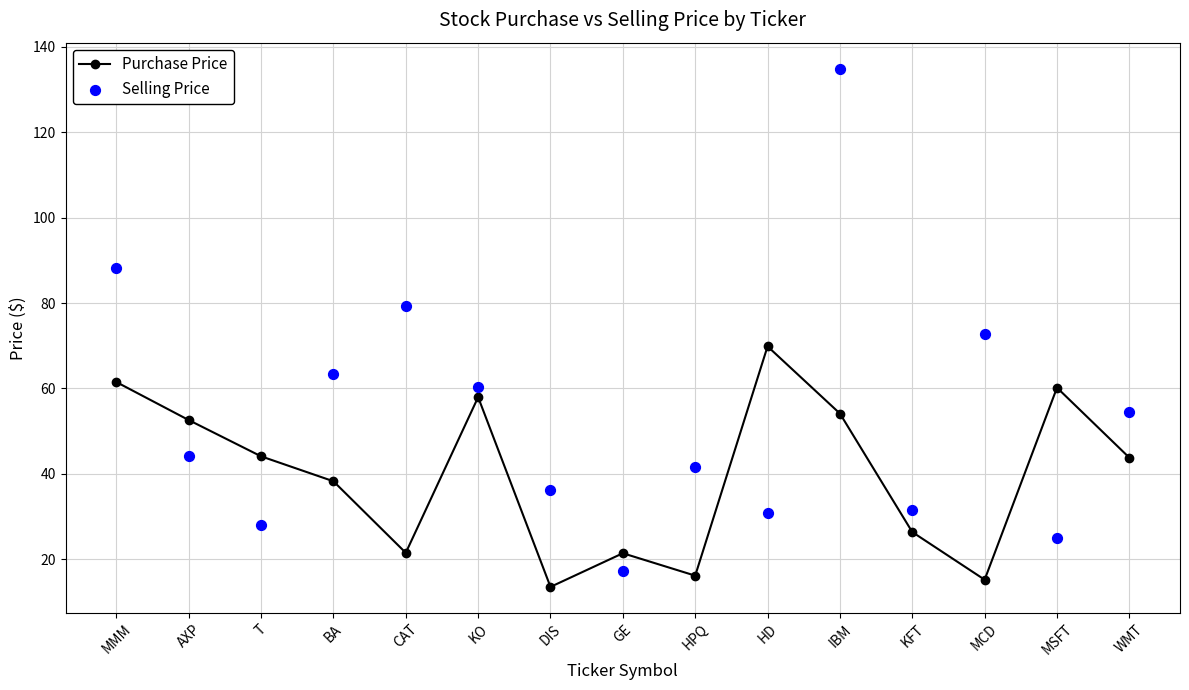

At how many categories does at least one series exceed 131?

1